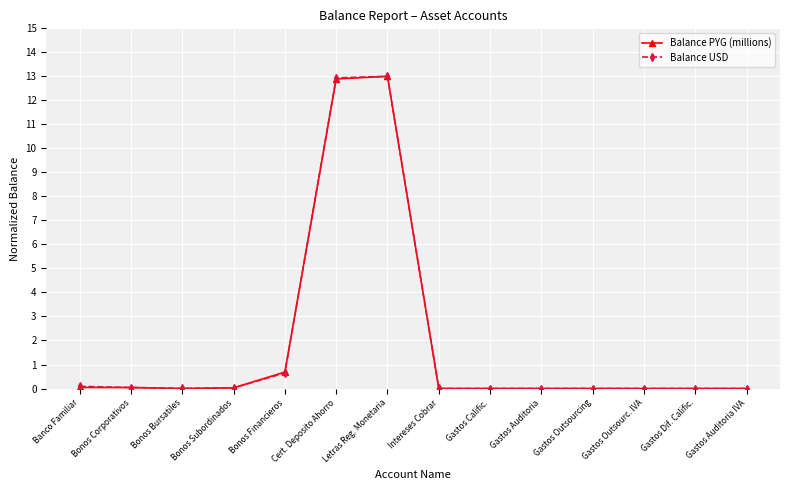

Which series changed the most between Banco Familiar and Cert. Deposito Ahorro?

Balance USD